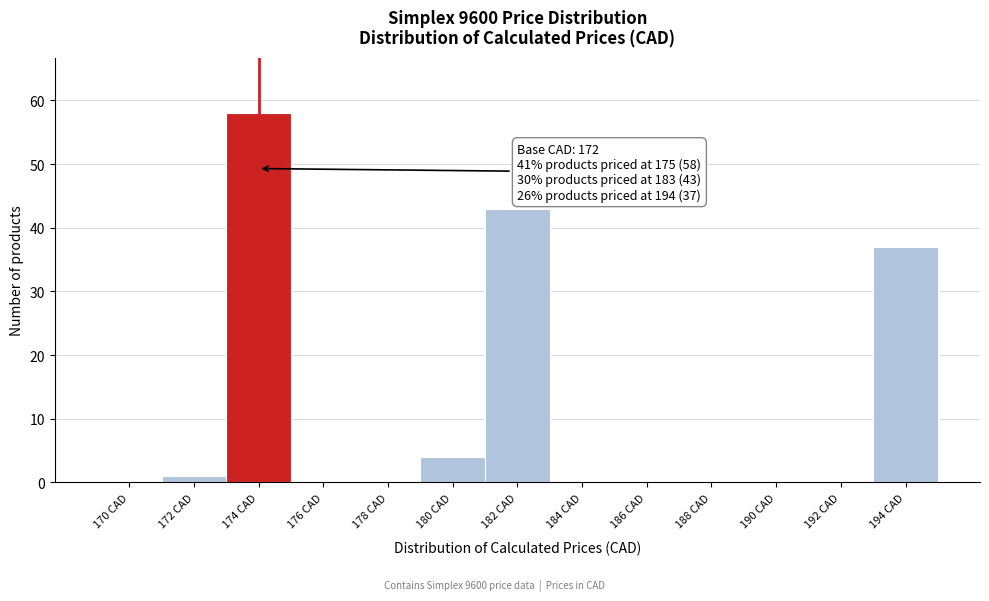

Reading left to right, extract all data points from this chart.

170 CAD=0	172 CAD=1	174 CAD=58	176 CAD=0	178 CAD=0	180 CAD=4	182 CAD=43	184 CAD=0	186 CAD=0	188 CAD=0	190 CAD=0	192 CAD=0	194 CAD=37